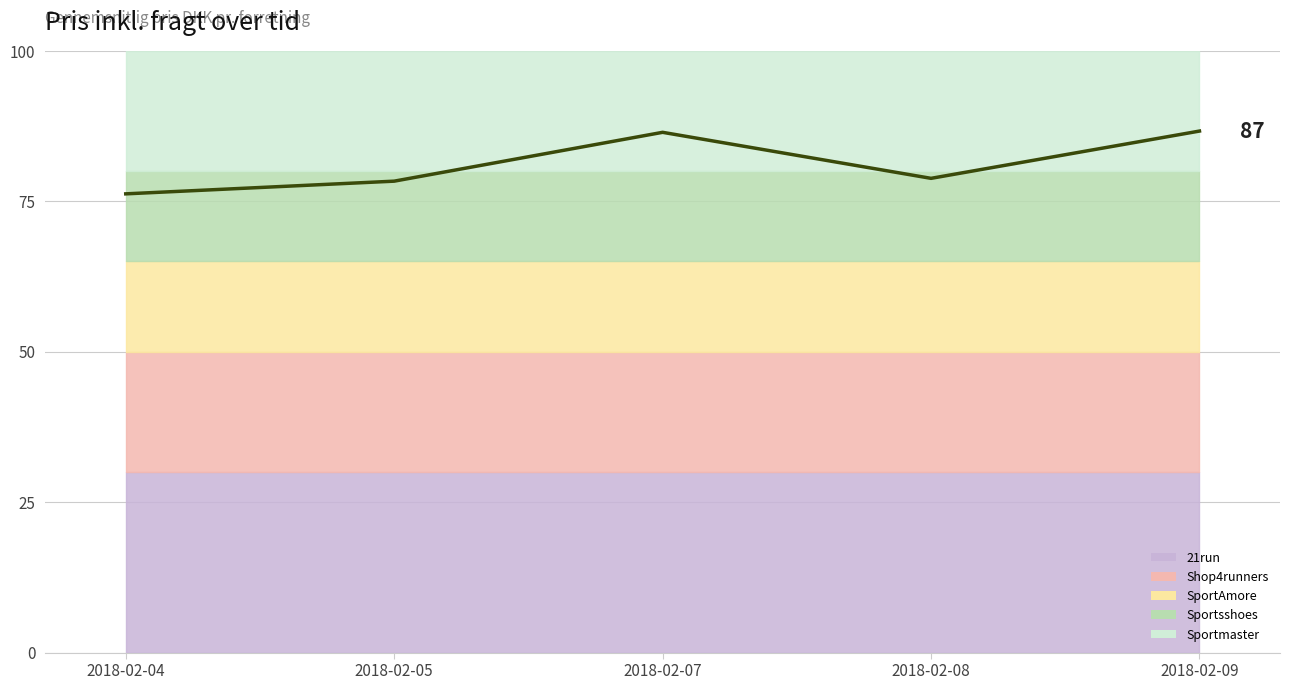

What is the value of the 5th point from the left?

86.7